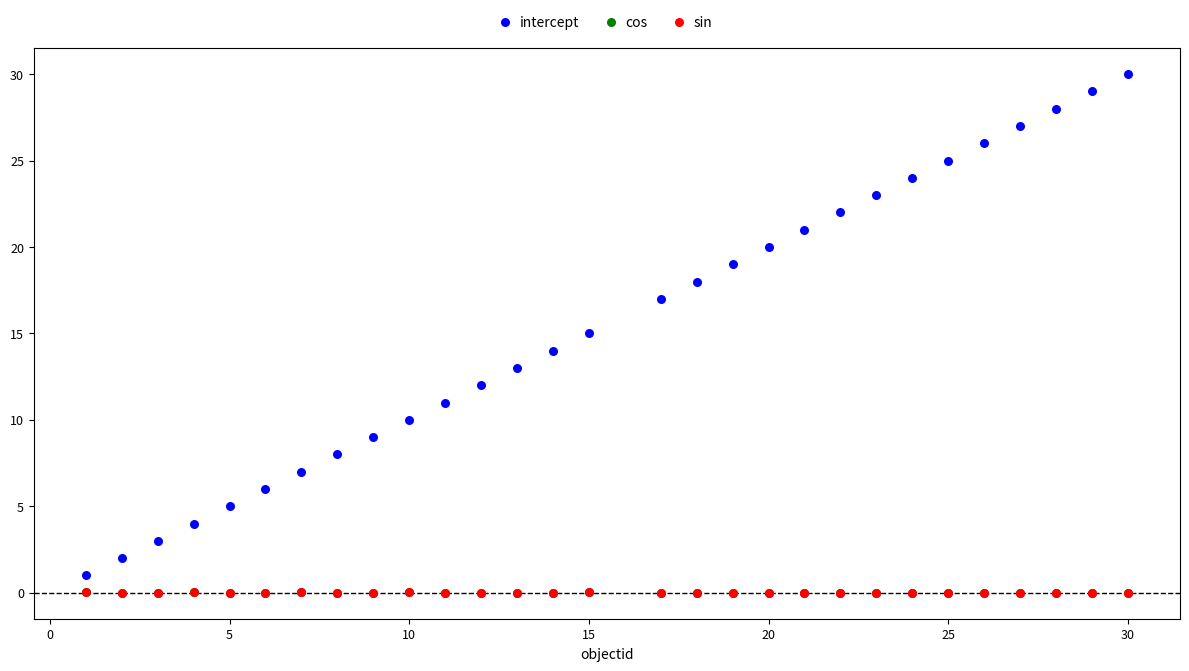

What are all the series names shown in the legend?

intercept, cos, sin